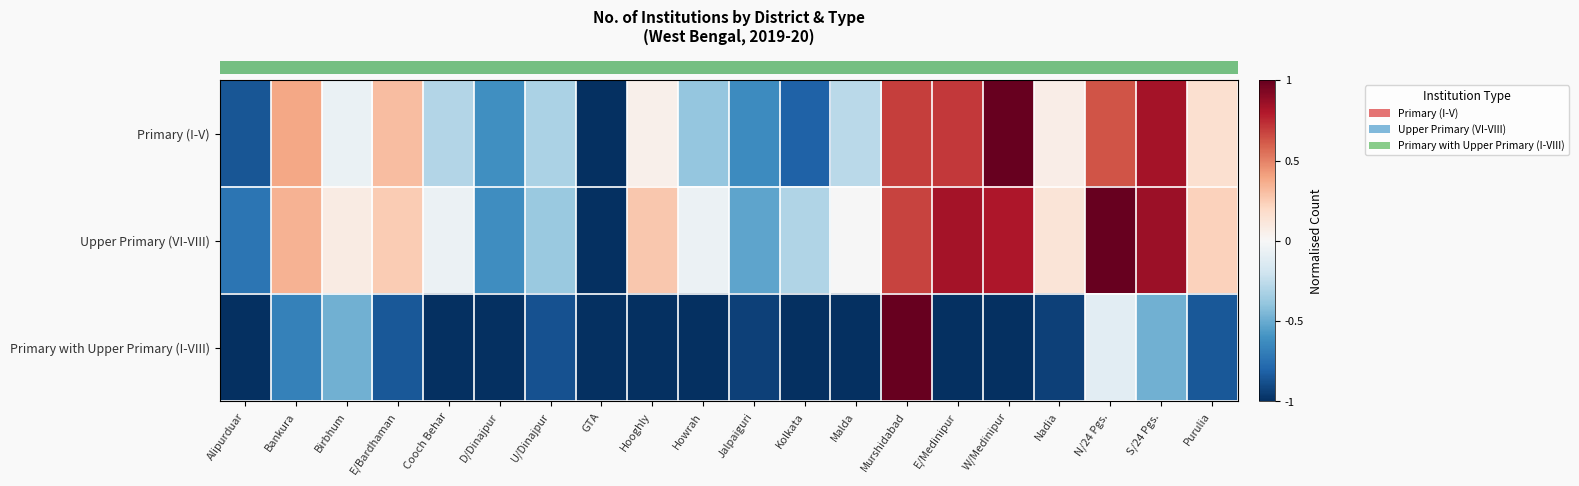

How many series are shown in this chart?

3